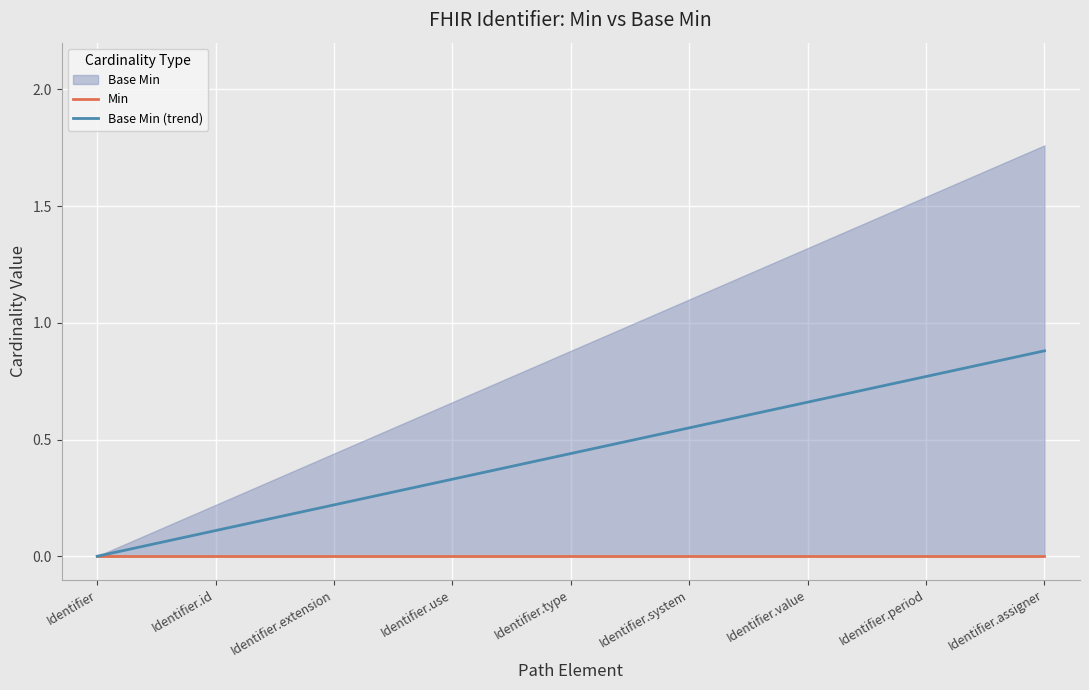

Is it true that Base Min (trend) equals 0.2 at Identifier.extension?

True